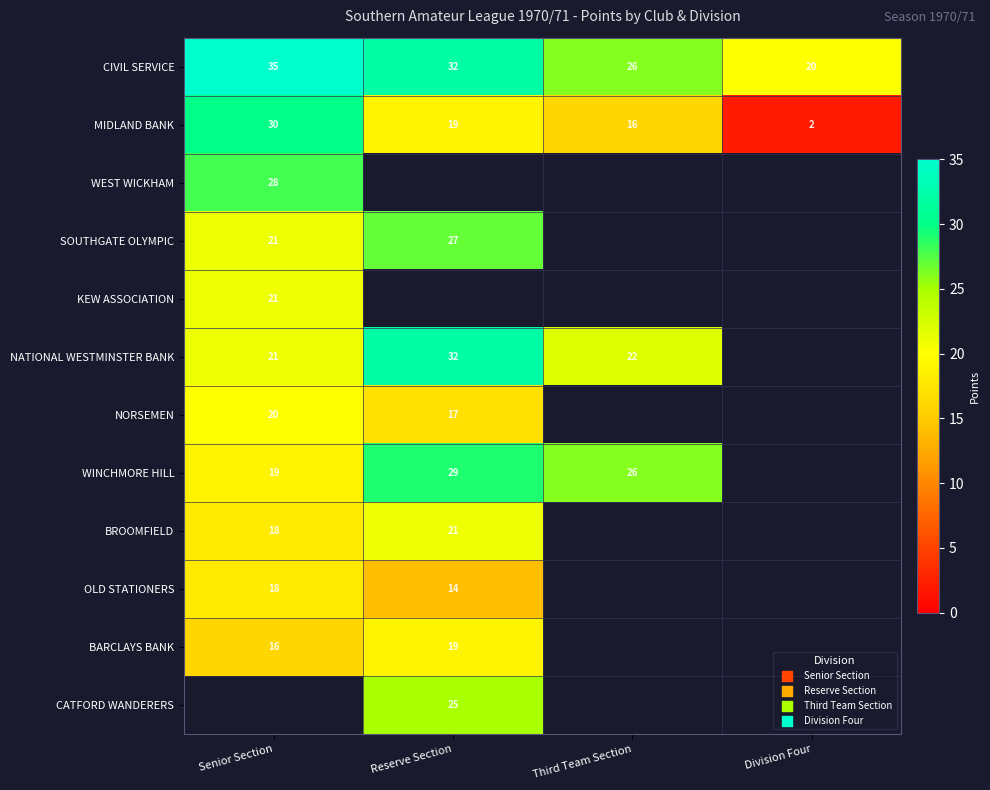

What is the sum of the NATIONAL WESTMINSTER BANK values at Senior Section and Third Team Section?

43